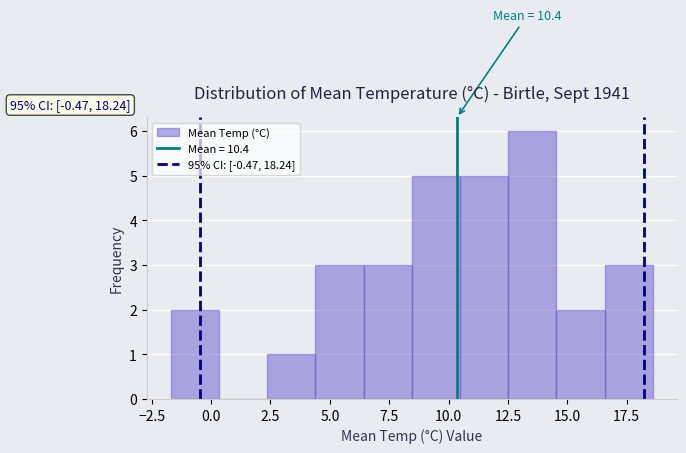

Over which range of the x-axis is the bar tallest?

12.5 to 14.5